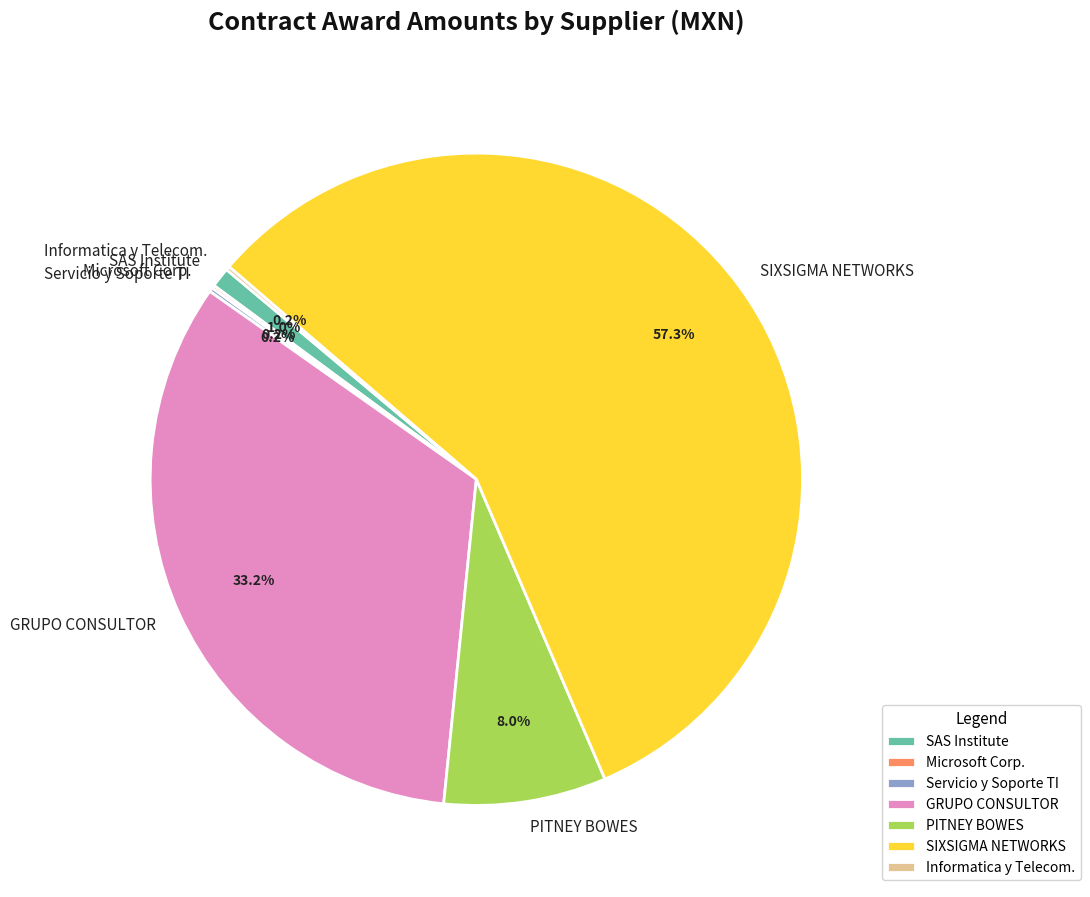

Which category accounts for the majority?

SIXSIGMA NETWORKS